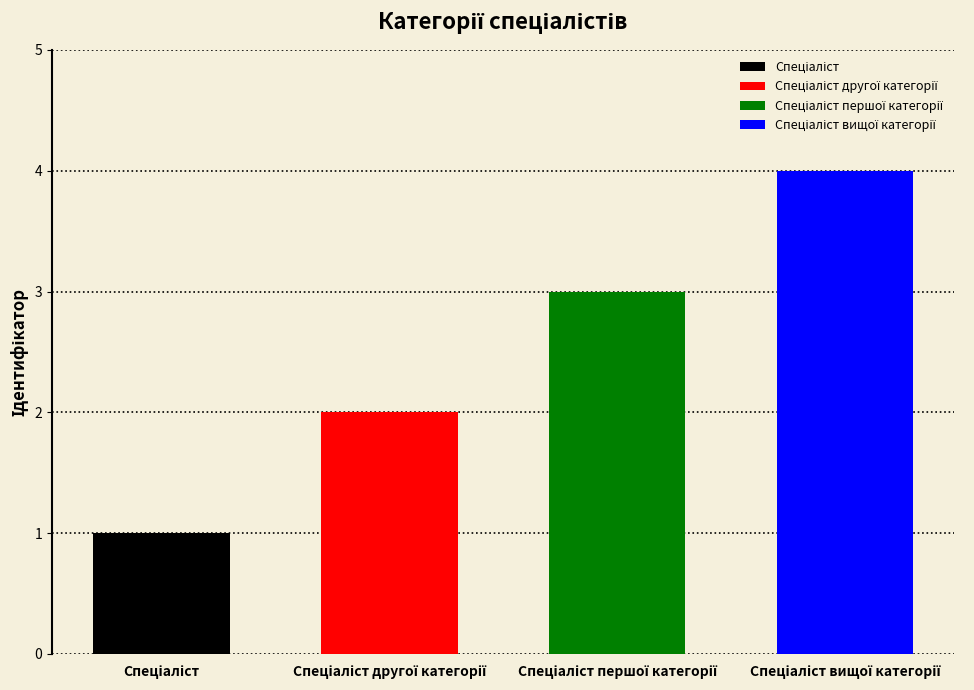

How many values are between 2 and 4?

3